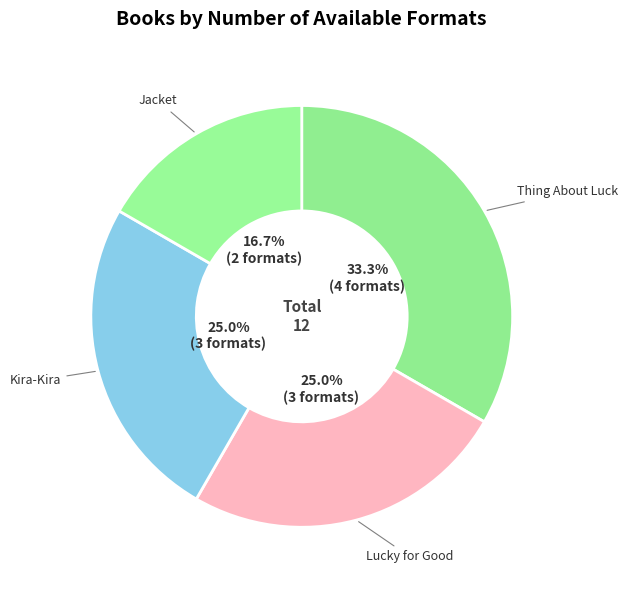

What is the largest slice in the pie chart?

Thing About Luck